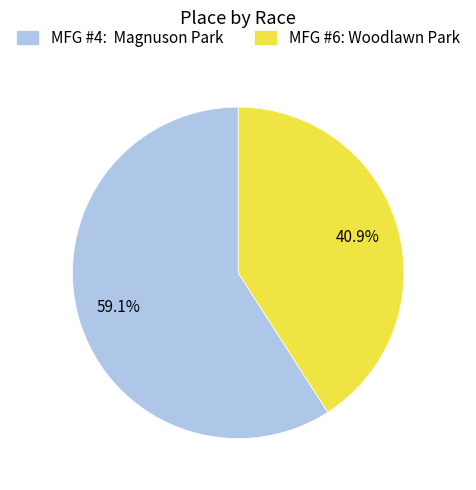

Does MFG #6: Woodlawn Park represent more than half of the total?

No